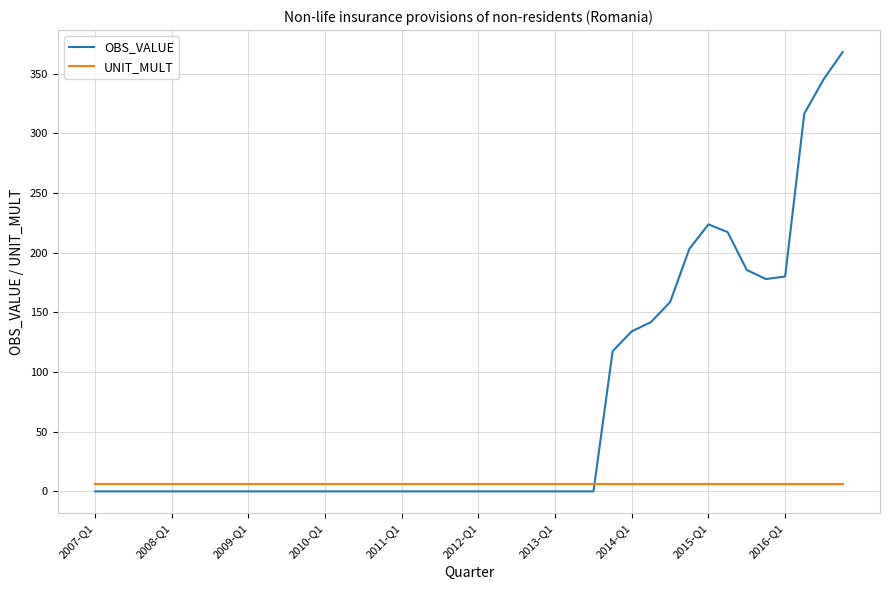

List the series in order of their overall mean, highest first.

OBS_VALUE, UNIT_MULT